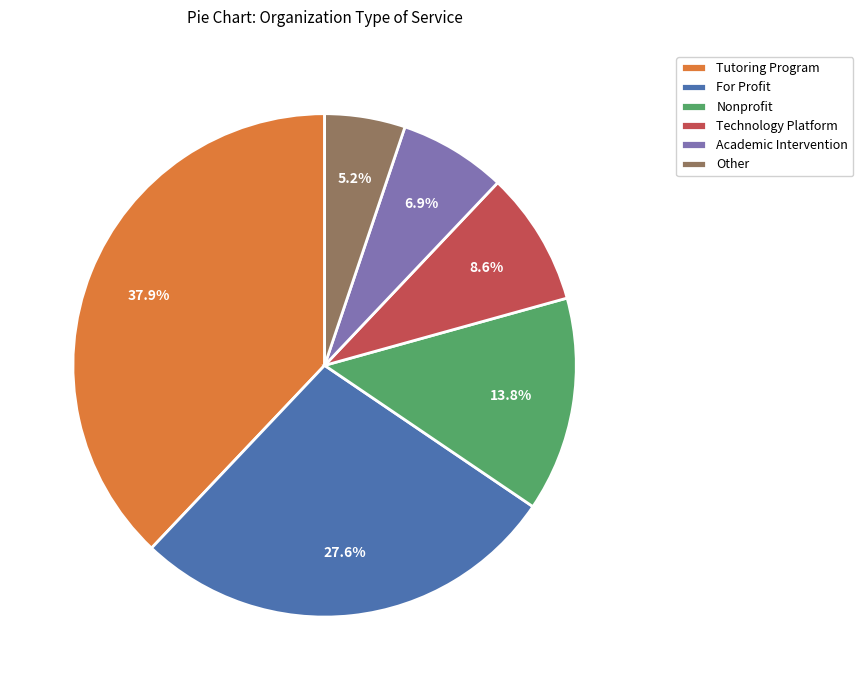

Count the number of slices in the pie.

6